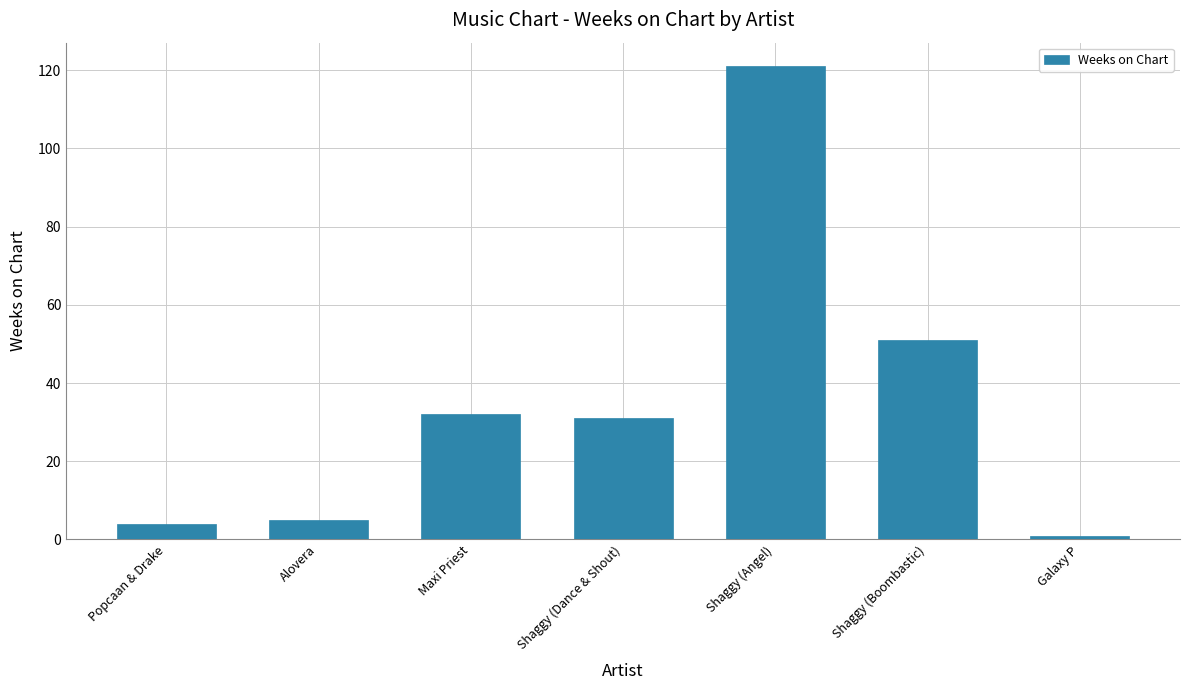

Reading left to right, what are all the values shown in this chart?

4	5	32	31	121	51	1